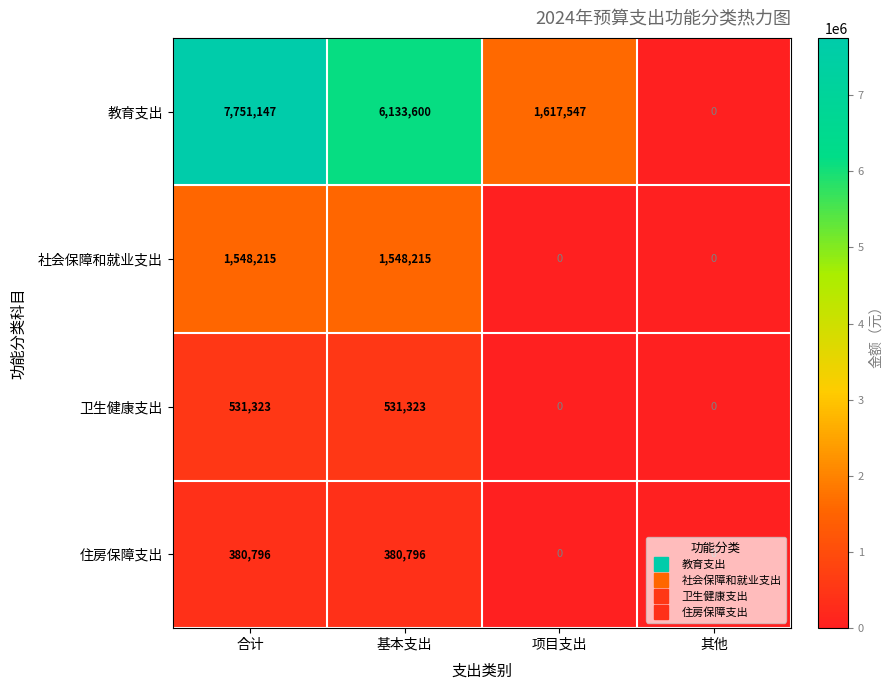

What is the average value of the 社会保障和就业支出 series?

774108